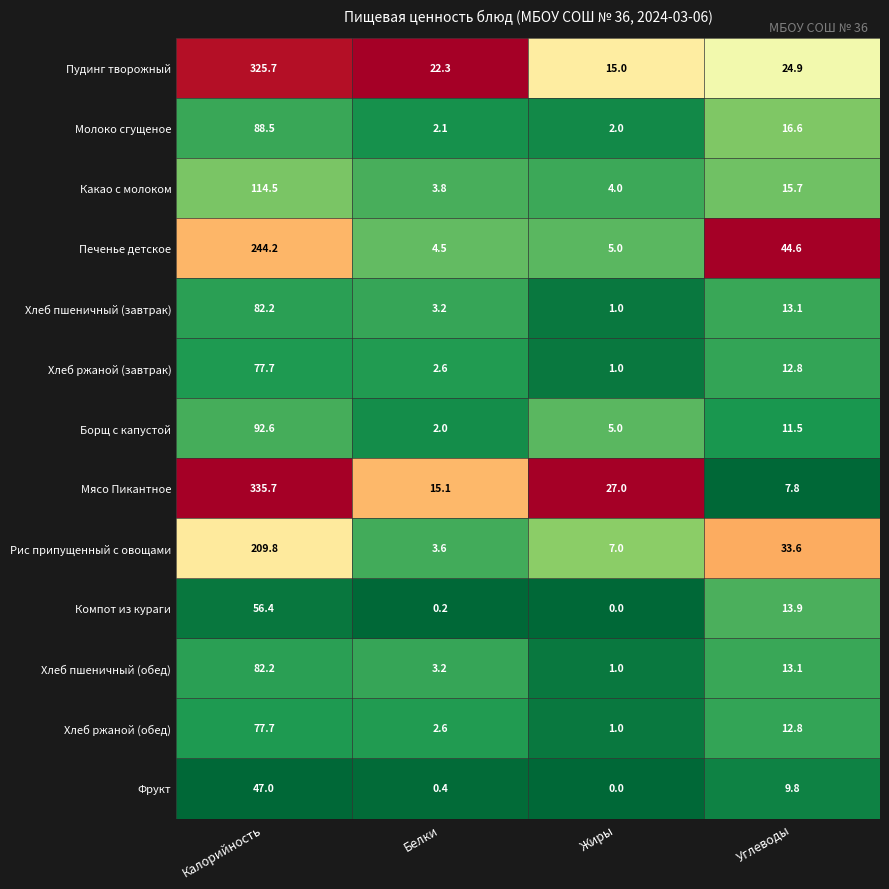

What is the difference between the maximum and minimum values in the Компот из кураги series?

56.4